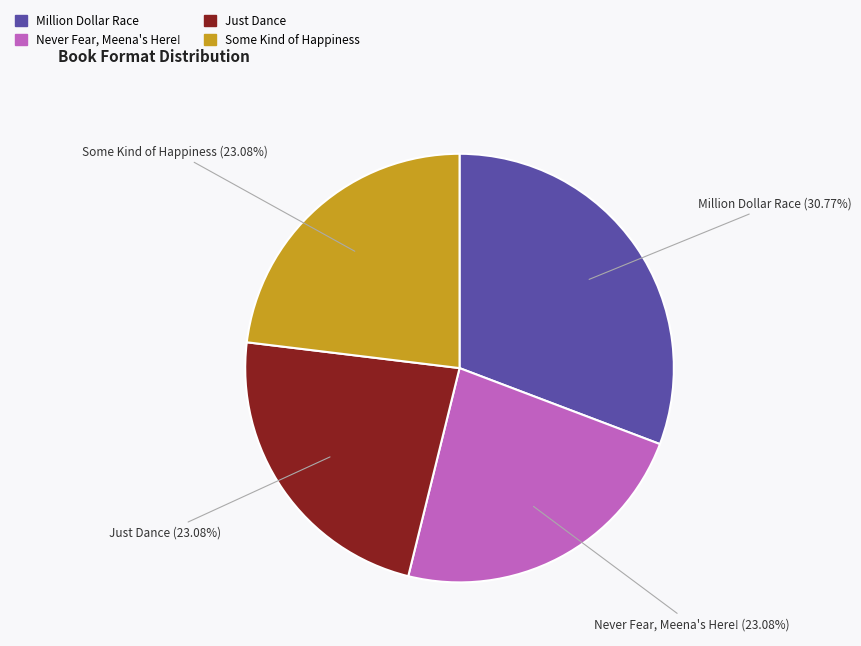

To the nearest percent, what percentage of the pie is Some Kind of Happiness?

23%